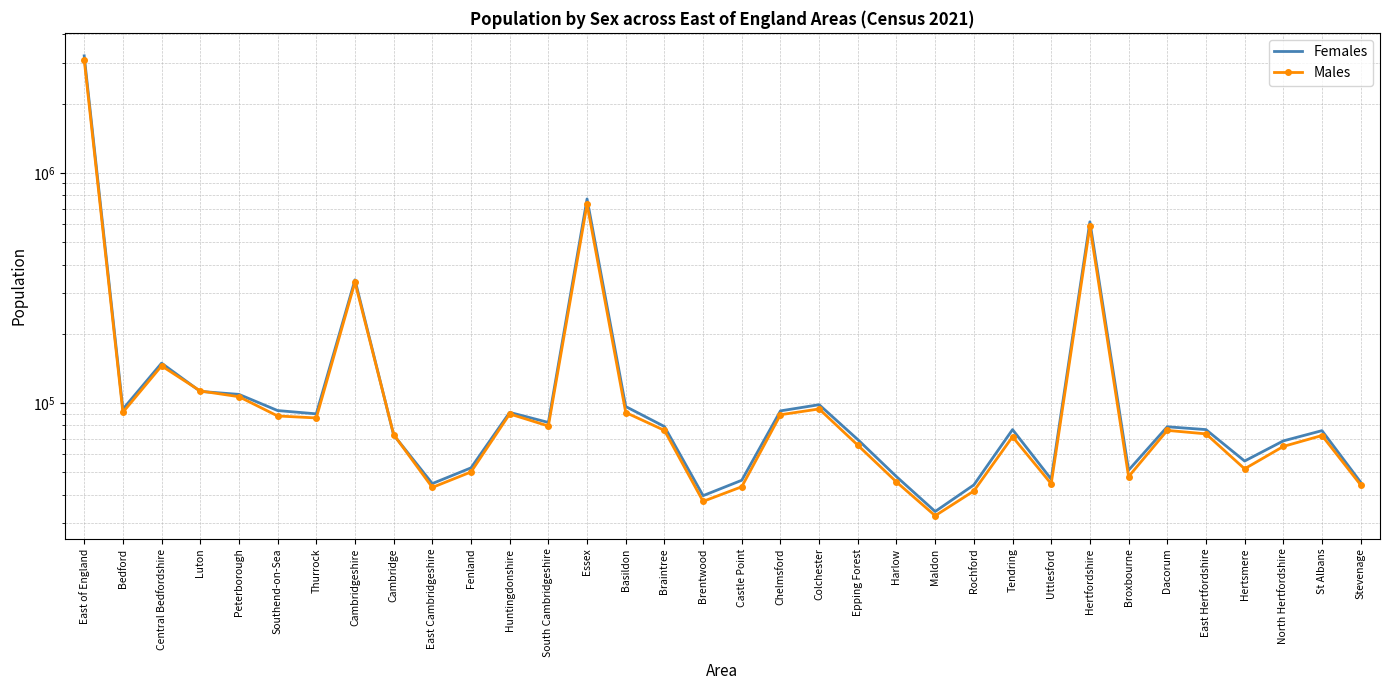

What is the label of the 9th point from the left?

Cambridge